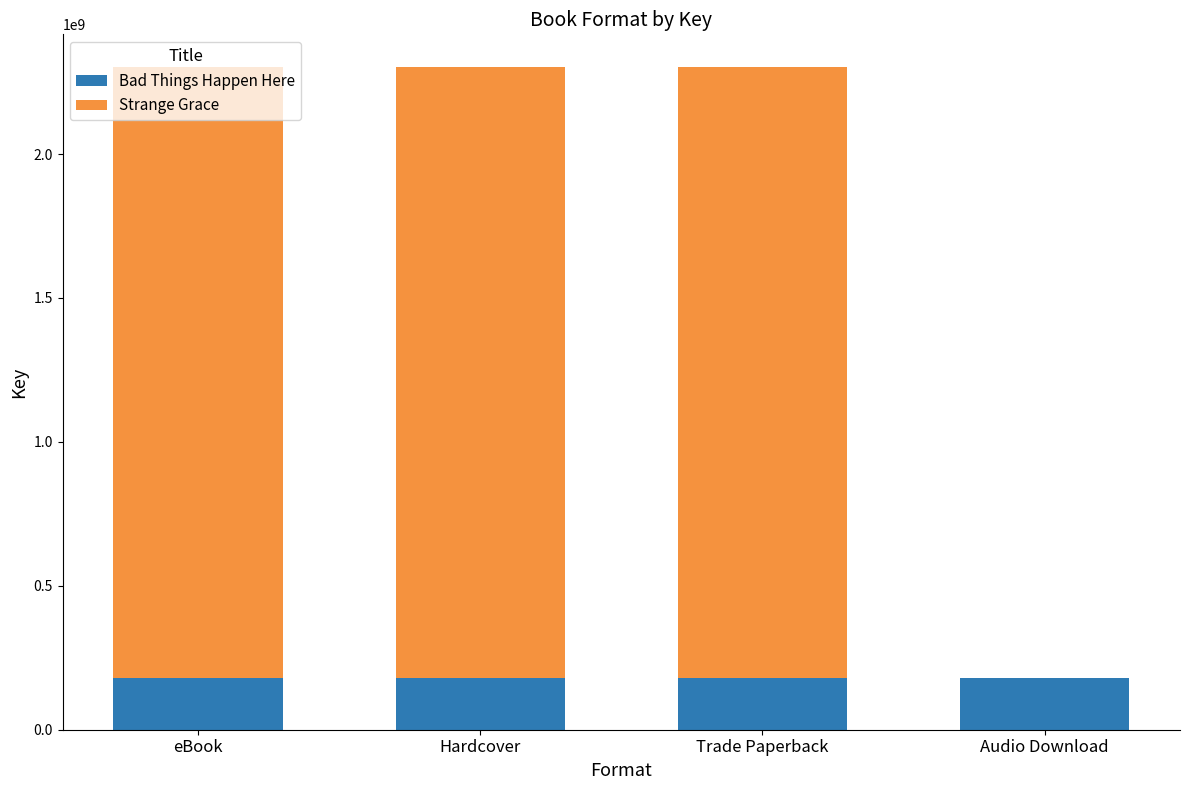

What is the highest value of the Bad Things Happen Here series?

180224495